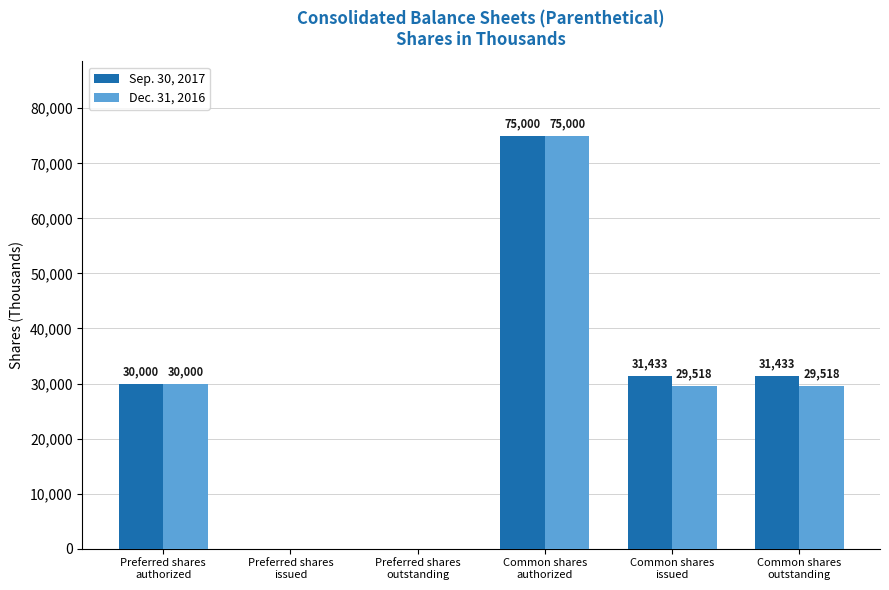

Reading left to right, transcribe all the data shown in this chart.

Sep. 30, 2017: Preferred shares
authorized=30000	Preferred shares
issued=0	Preferred shares
outstanding=0	Common shares
authorized=75000	Common shares
issued=31433	Common shares
outstanding=31433
Dec. 31, 2016: Preferred shares
authorized=30000	Preferred shares
issued=0	Preferred shares
outstanding=0	Common shares
authorized=75000	Common shares
issued=29518	Common shares
outstanding=29518